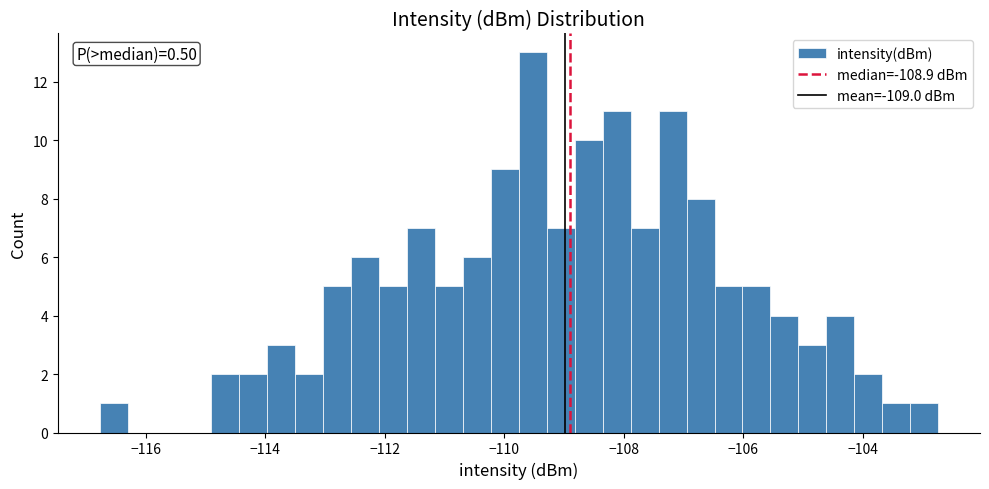

Around what value on the x-axis is the tallest bar? Give the approximate position of its centre, as read against the axis.

-109.6